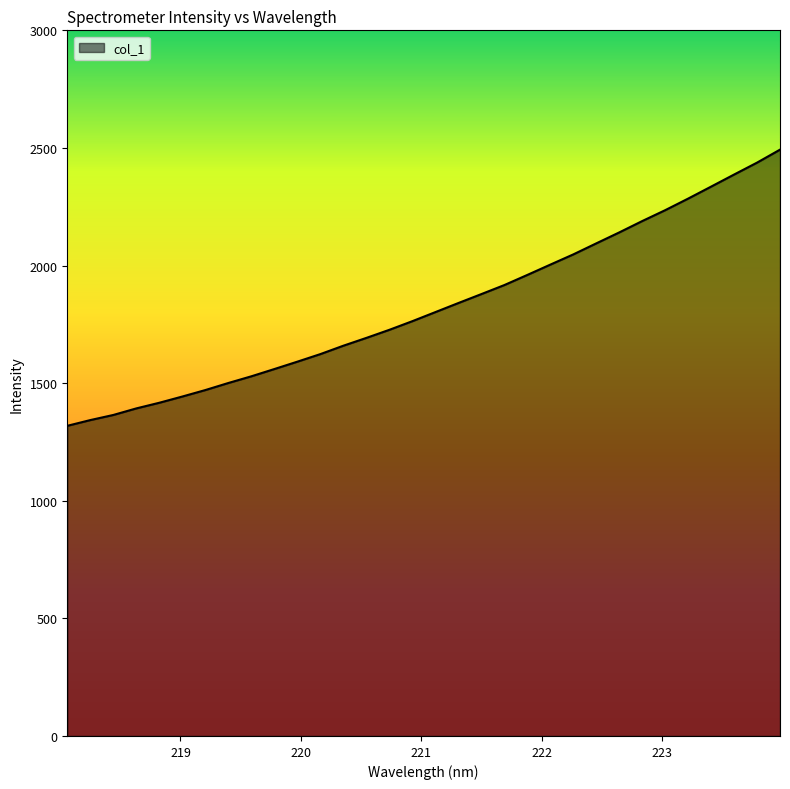

What is the greatest value displayed?

2492.7